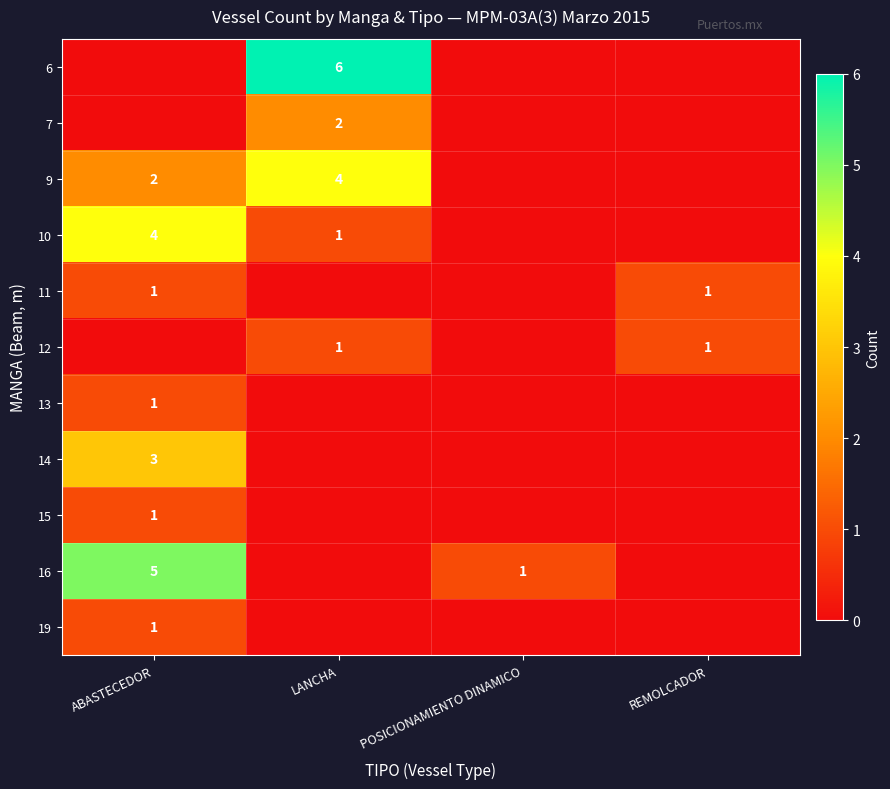

Count the number of categories in the chart.

4